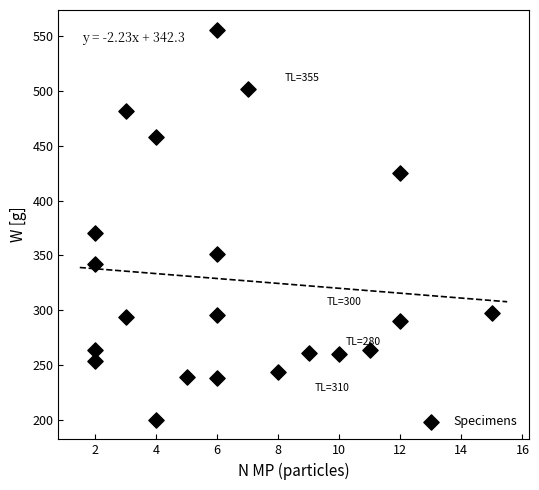

What Y value in the scatter plot is closest to 378?

370